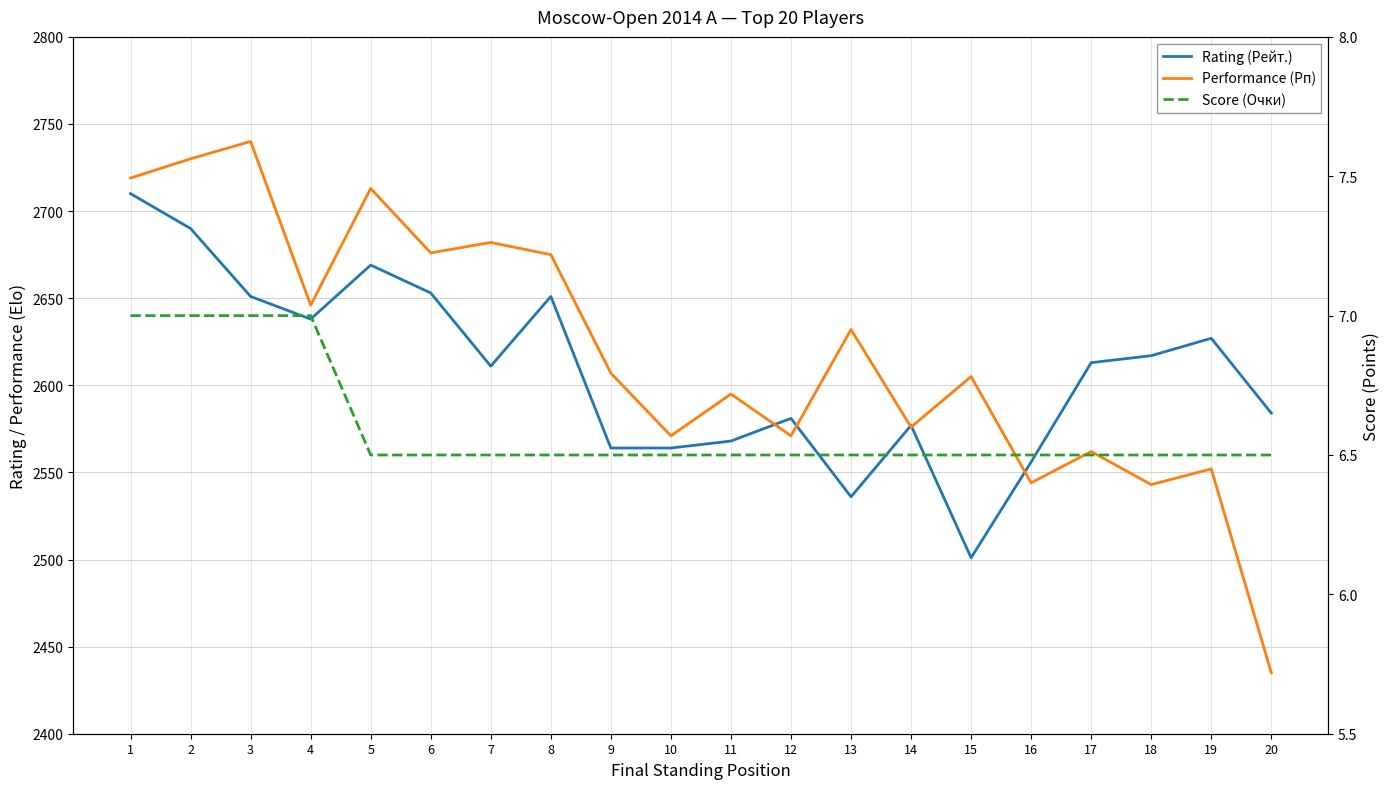

What is the spread (max minus min) of values at 3?

2733.0